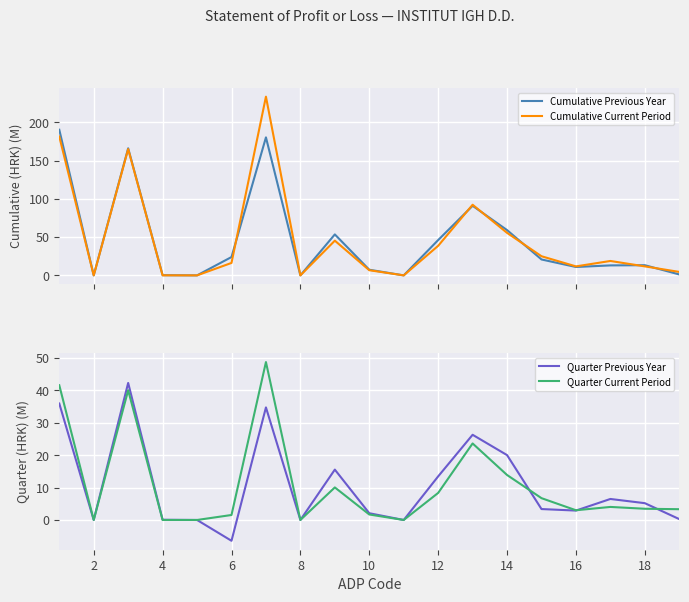

Is this an area chart (filled region under the line)?

No